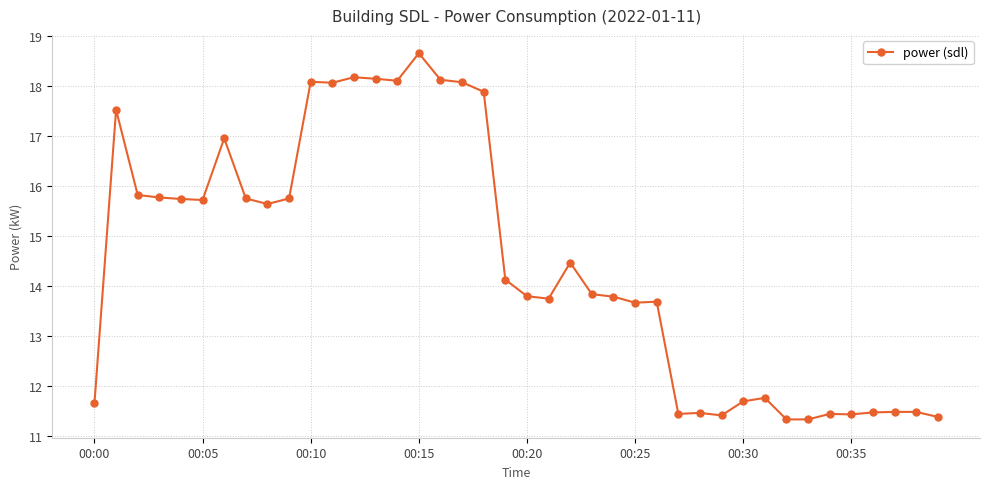

True or false: there are more than 0 points higher than both neighbors.

True